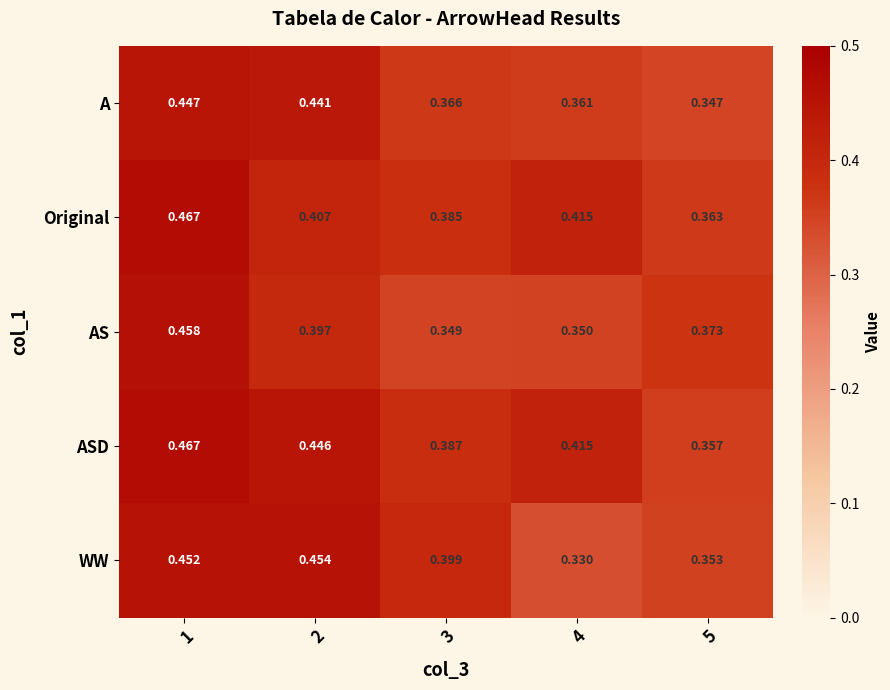

Which series changed the most between 2 and 4?

WW